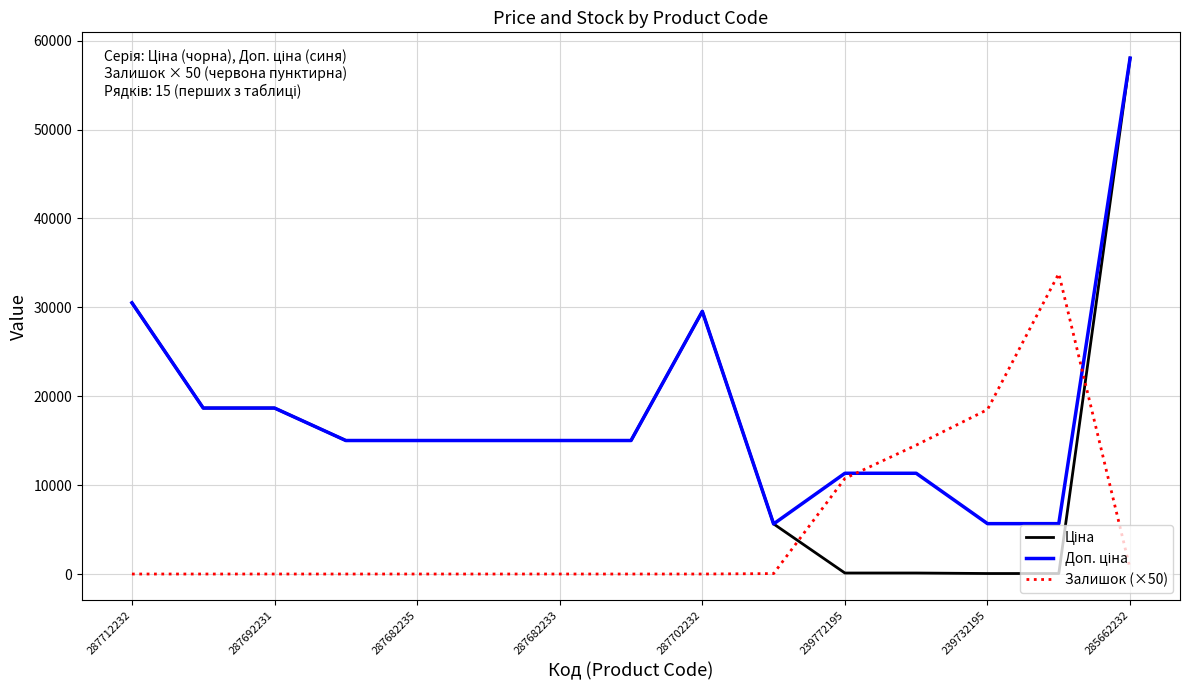

At how many categories does at least one series exceed 16052?

7